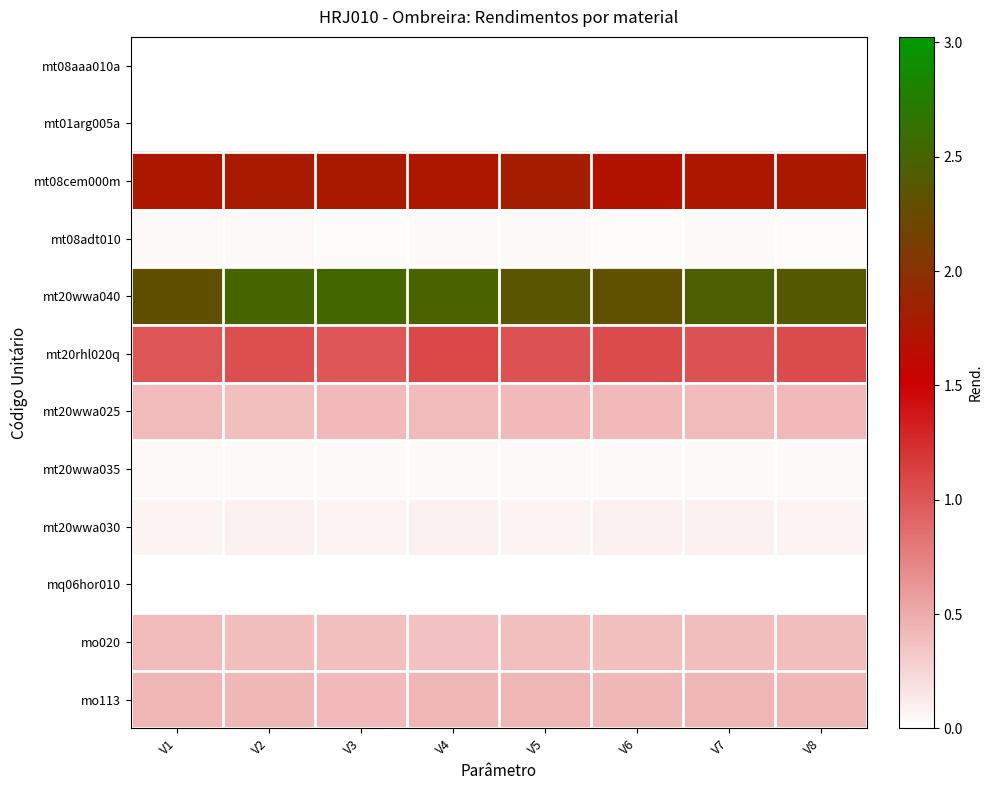

Between V2 and V5, which series saw the biggest shift?

mt20wwa040